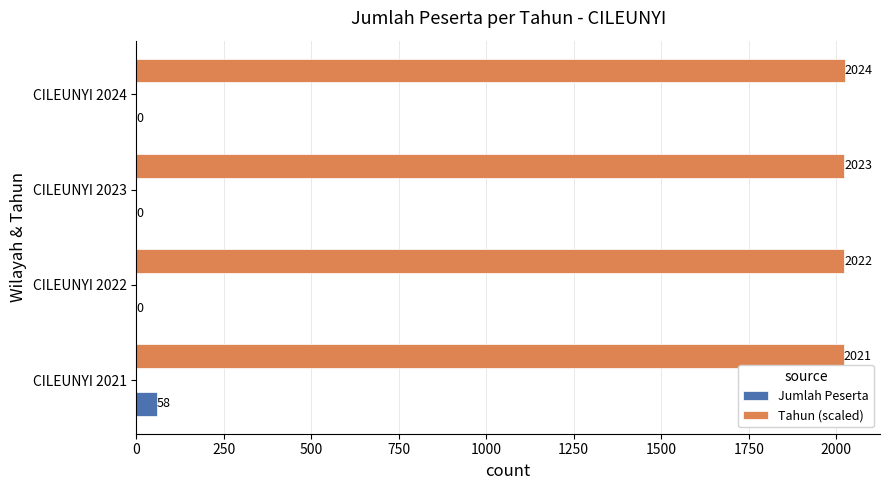

At which label is Tahun (scaled) closest to 2022?

CILEUNYI 2022